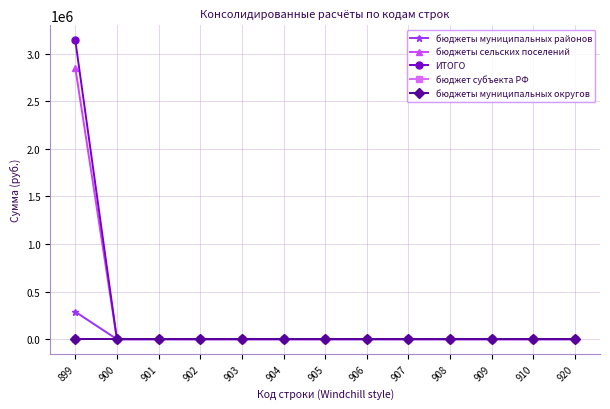

Reading left to right, what are all the values shown in this chart?

бюджеты муниципальных районов: 899=288310.0	900=0.0	901=0.0	902=0.0	903=0.0	904=0.0	905=0.0	906=0.0	907=0.0	908=0.0	909=0.0	910=0.0	920=0.0
бюджеты сельских поселений: 899=2852317.5	900=0.0	901=0.0	902=0.0	903=0.0	904=0.0	905=0.0	906=0.0	907=0.0	908=0.0	909=0.0	910=0.0	920=0.0
ИТОГО: 899=3140627.5	900=0.0	901=0.0	902=0.0	903=0.0	904=0.0	905=0.0	906=0.0	907=0.0	908=0.0	909=0.0	910=0.0	920=0.0
бюджет субъекта РФ: 899=0.0	900=0.0	901=0.0	902=0.0	903=0.0	904=0.0	905=0.0	906=0.0	907=0.0	908=0.0	909=0.0	910=0.0	920=0.0
бюджеты муниципальных округов: 899=0.0	900=0.0	901=0.0	902=0.0	903=0.0	904=0.0	905=0.0	906=0.0	907=0.0	908=0.0	909=0.0	910=0.0	920=0.0